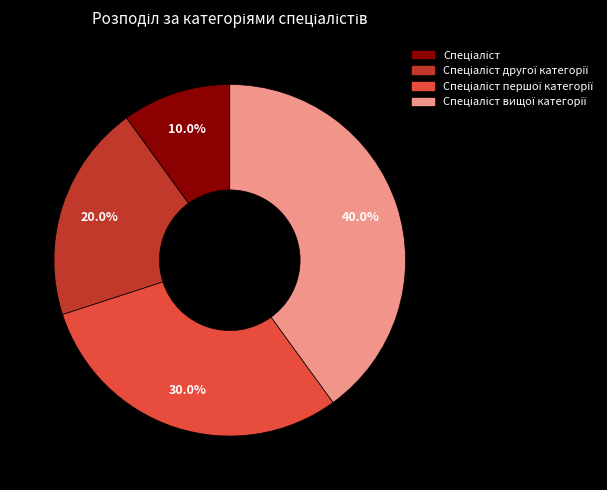

Does any single category account for the majority?

No